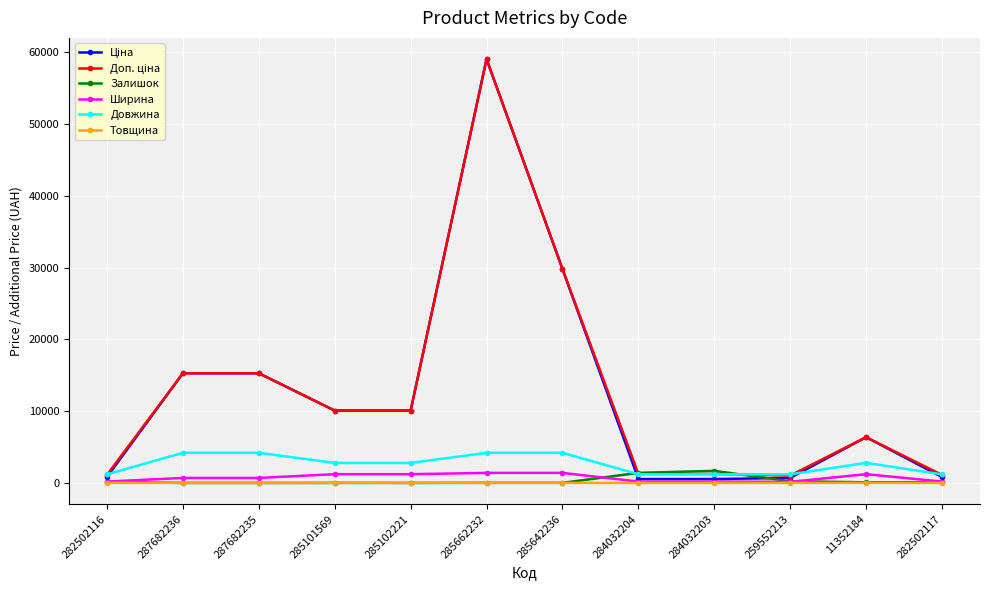

At how many categories does at least one series exceed 7877?

6